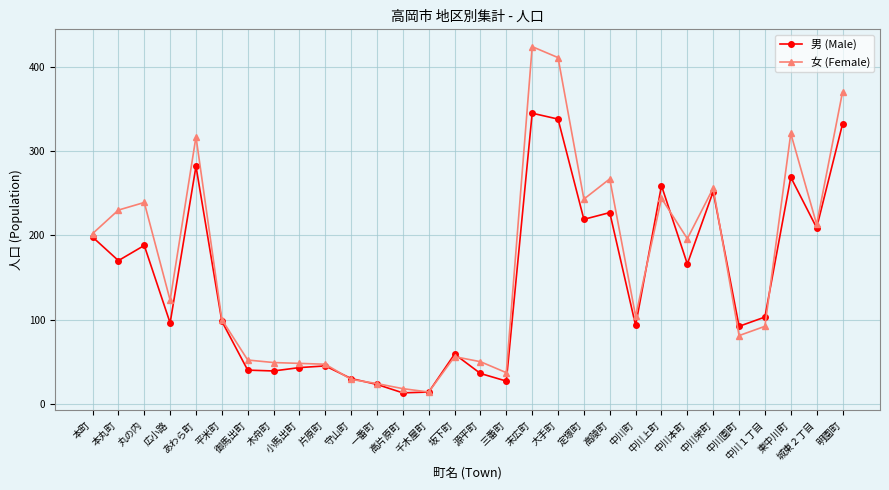

Count the number of data series in this chart.

2